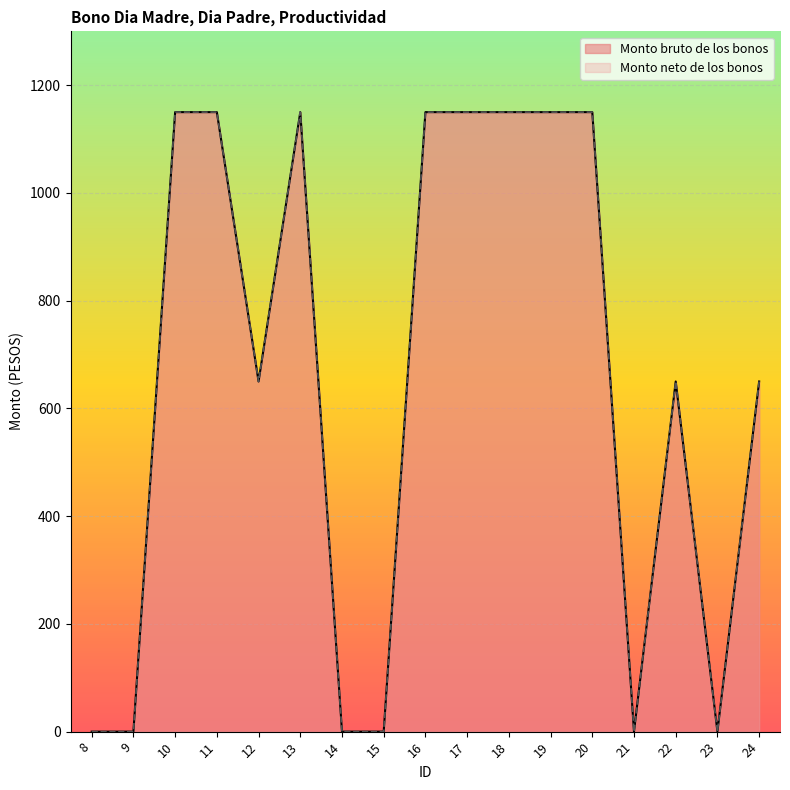

True or false: Monto neto de los bonos and Monto bruto de los bonos cross at least once.

False